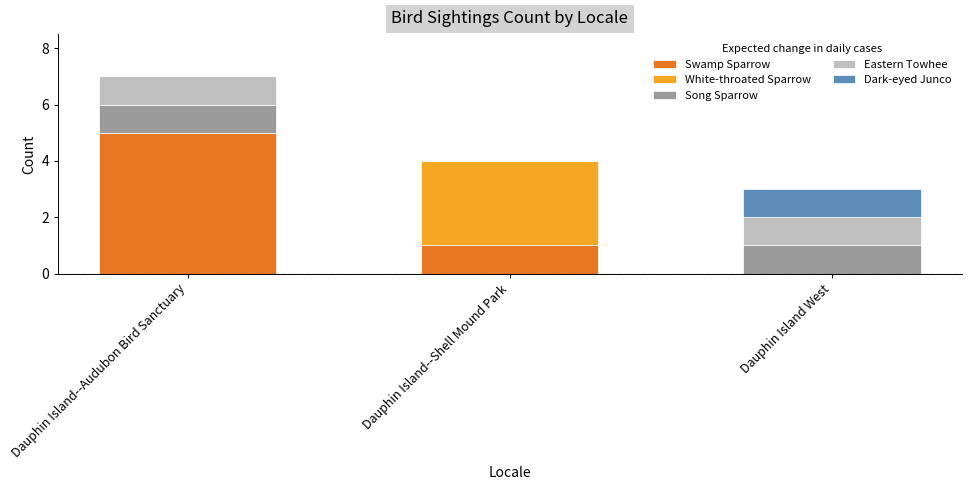

Does the chart contain stacked bars?

Yes